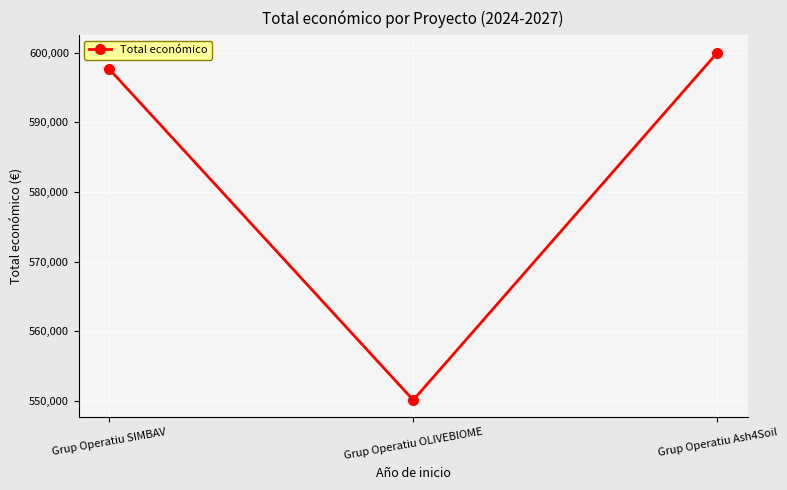

What is the difference between the maximum and minimum values?

49889